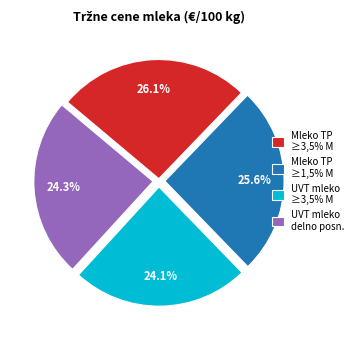

How much of the chart is everything except Mleko TP ≥3,5% M?

73.9%